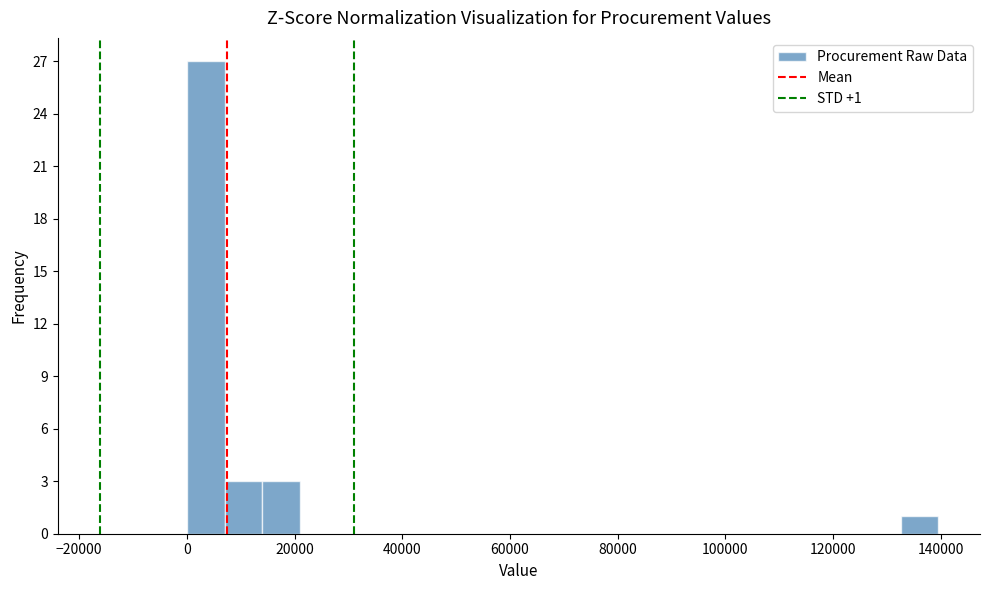

Around what value on the x-axis is the tallest bar? Give the approximate position of its centre, as read against the axis.

4000